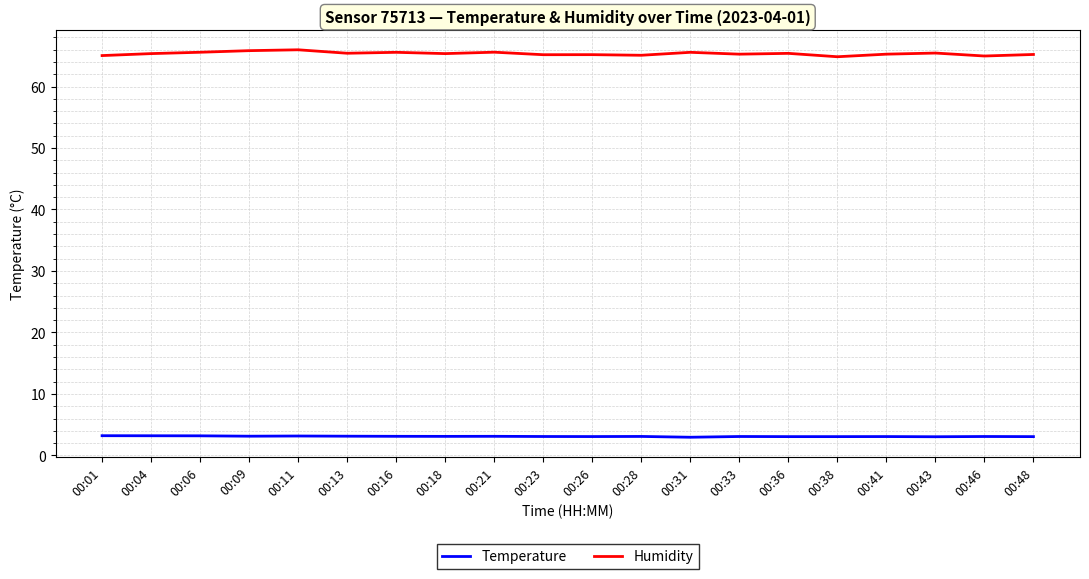

Which series has the widest spread of values?

Humidity